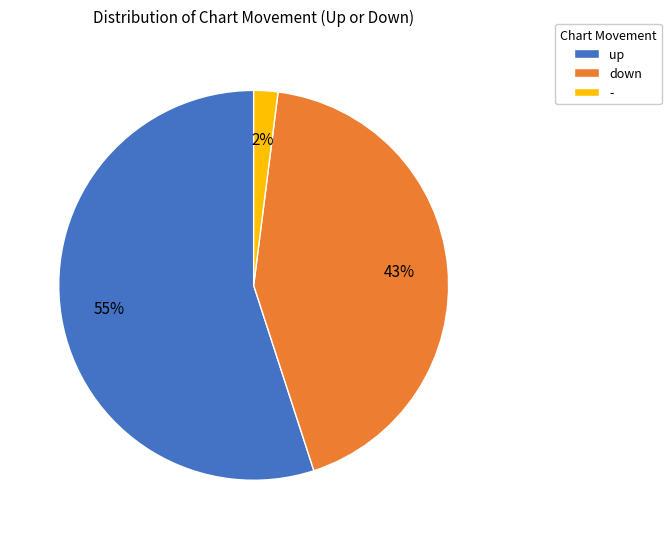

Which slice is the smallest?

-